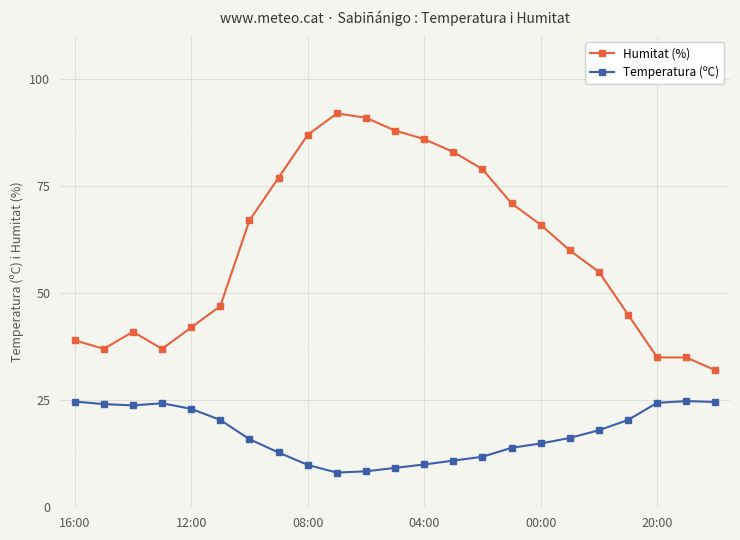

Which series has the largest total across all categories?

Humitat (%)